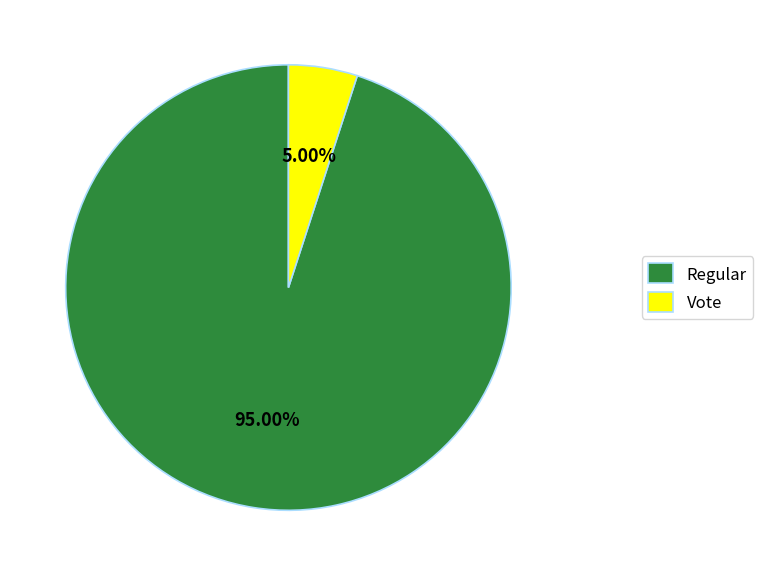

What is the smallest slice in the pie chart?

Vote